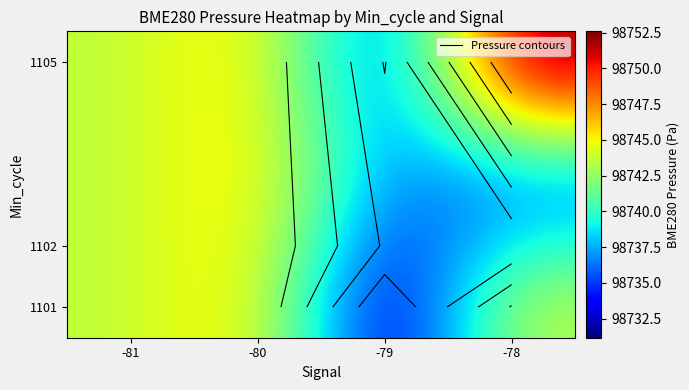

What is the total value across all series at -79?

296202.1